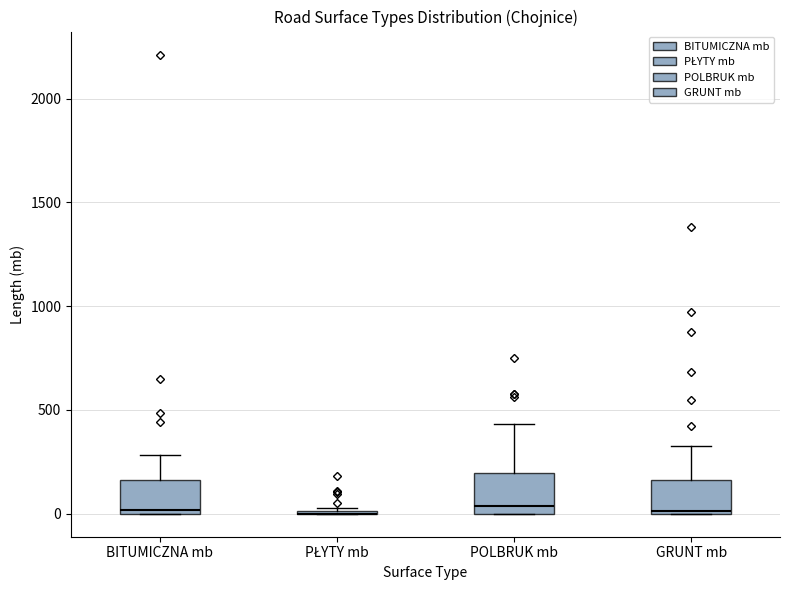

Reading left to right, transcribe this box plot: for each box, give where its median line is, the range the box spans, and where its two whiskers end, as read against the y-axis. The values are not printed on the chart, so give them approximately, as read against the axis.

BITUMICZNA mb: median 0 (just above the box's lower edge), box 0 to 150, whiskers 0 to 300
PŁYTY mb: box collapsed to a line at 0, whiskers 0 to 50
POLBRUK mb: median 50, box 0 to 200, whiskers 0 to 450
GRUNT mb: median 0, box 0 to 150, whiskers 0 to 350